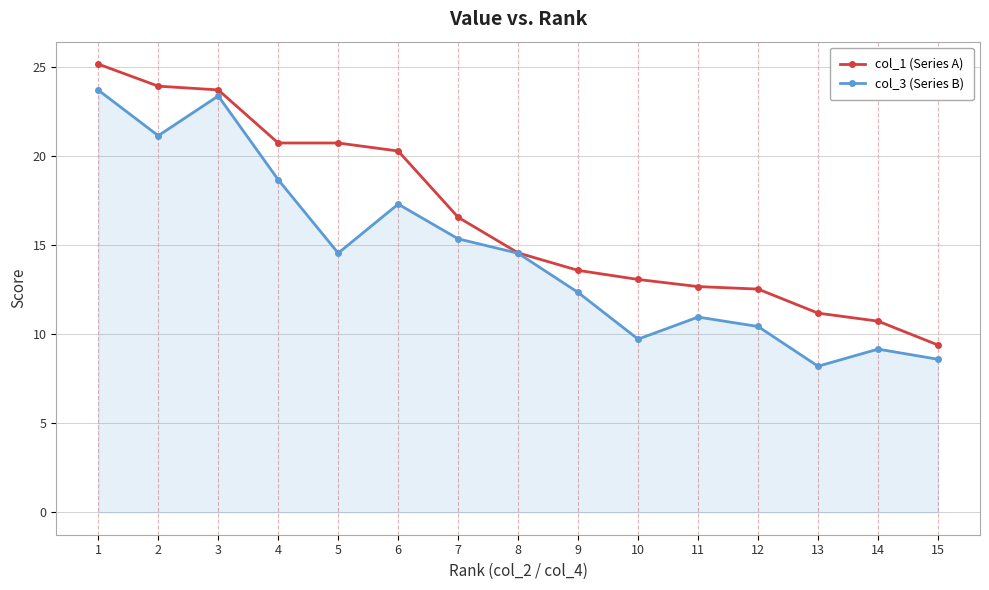

How many data points in col_1 (Series A) are less than 14?

7